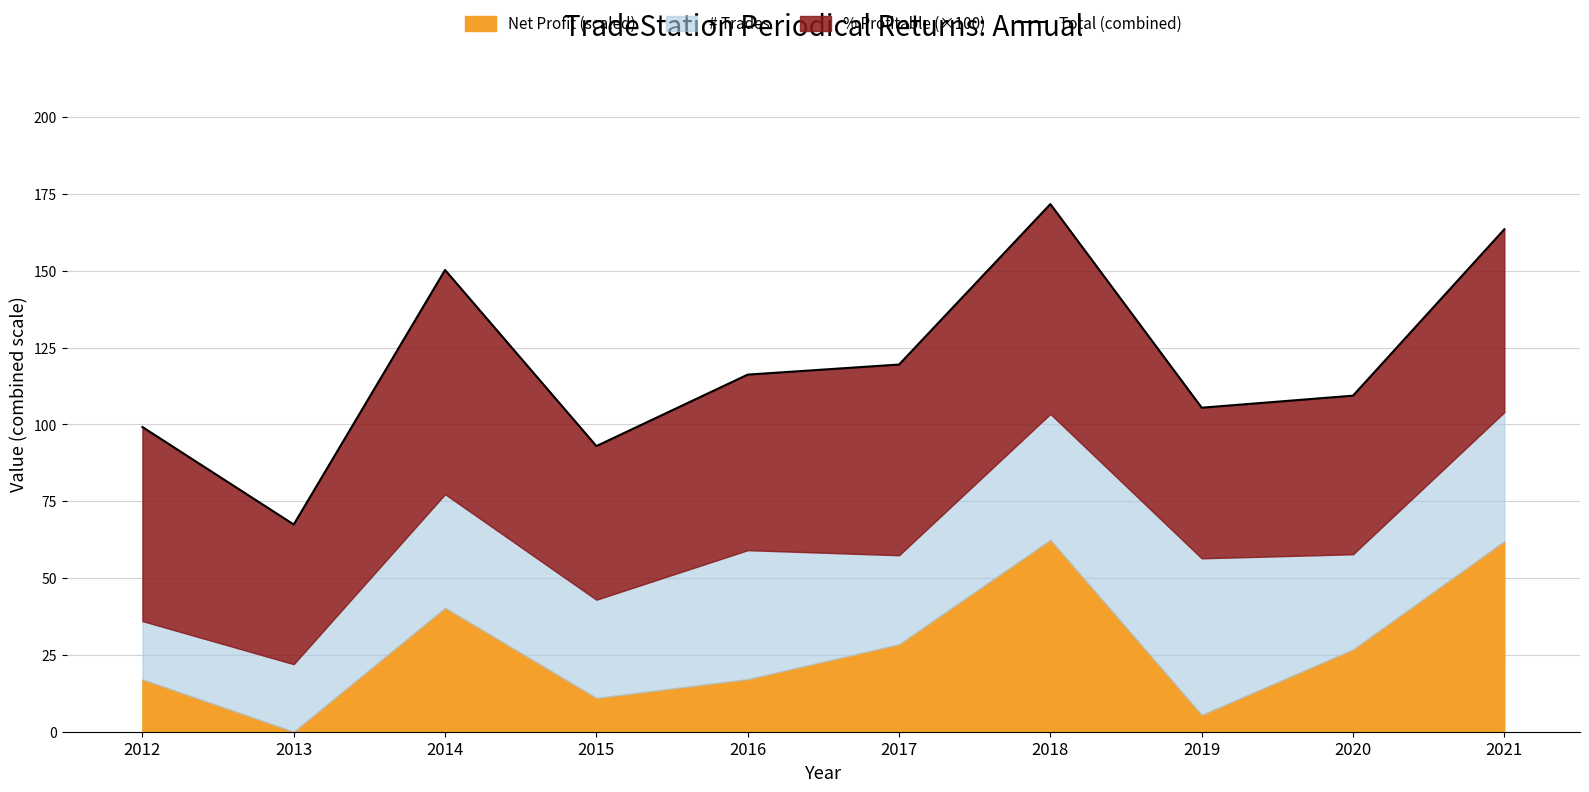

What is the maximum value shown in the chart?

171.7